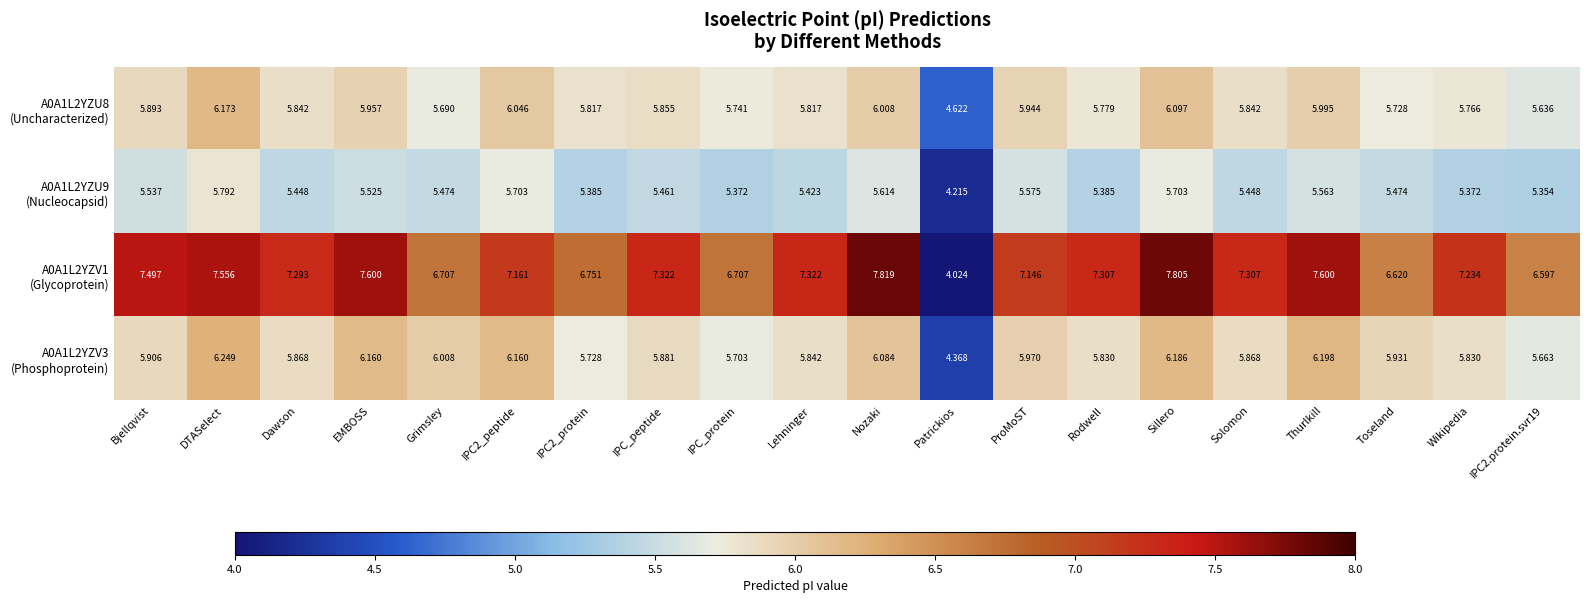

At which category is the sum across all series the highest?

Sillero